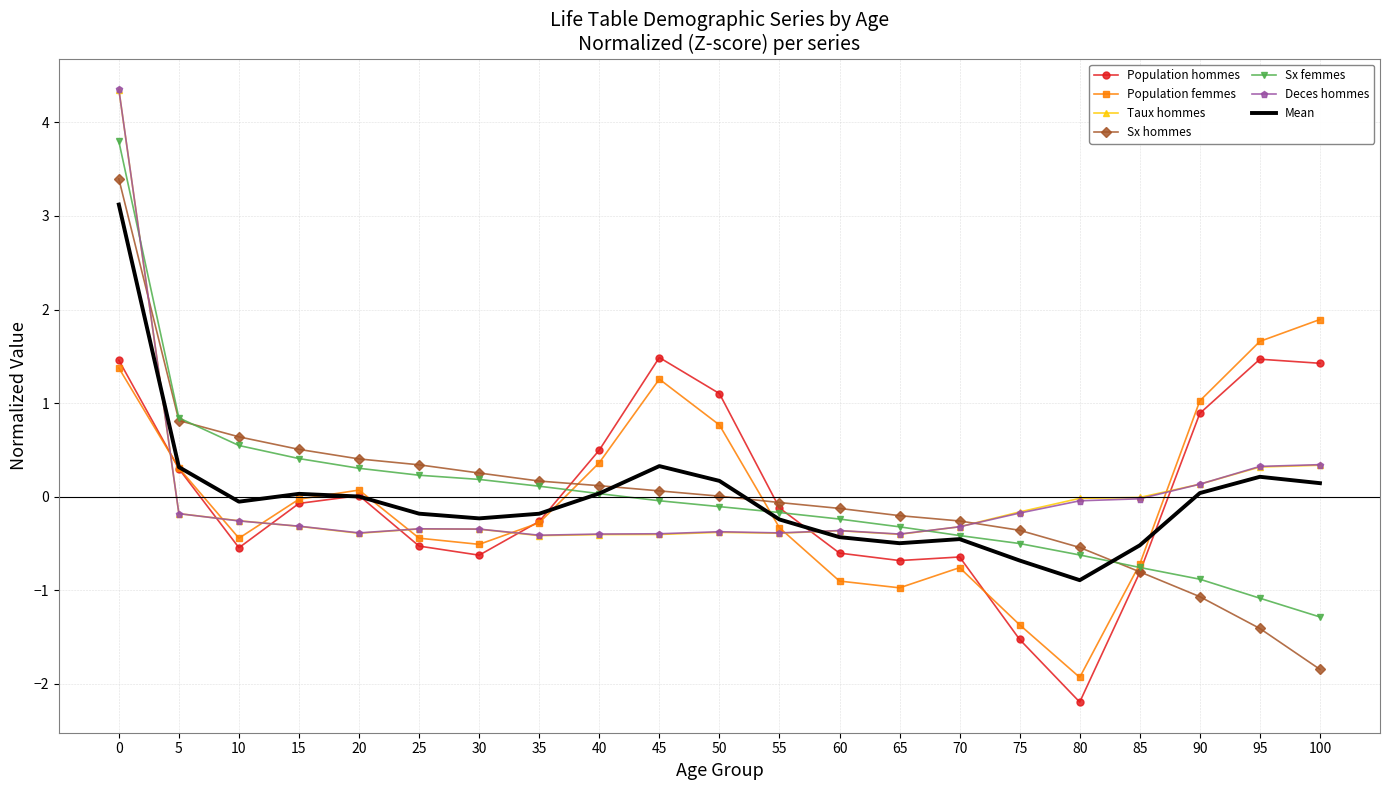

Which label corresponds to the smallest value in the chart?

80